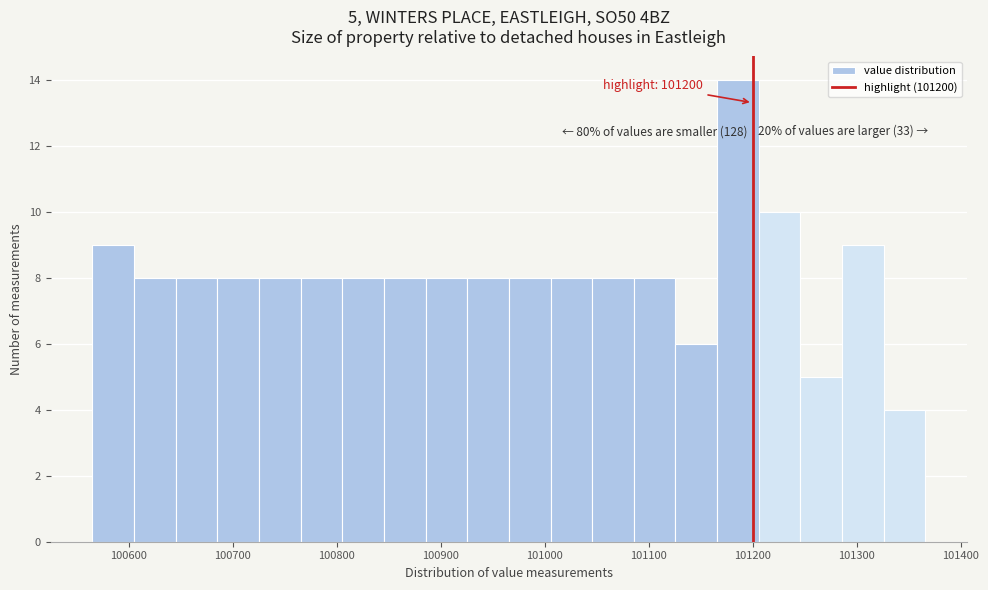

Over which range of the x-axis is the bar tallest?

101170 to 101210